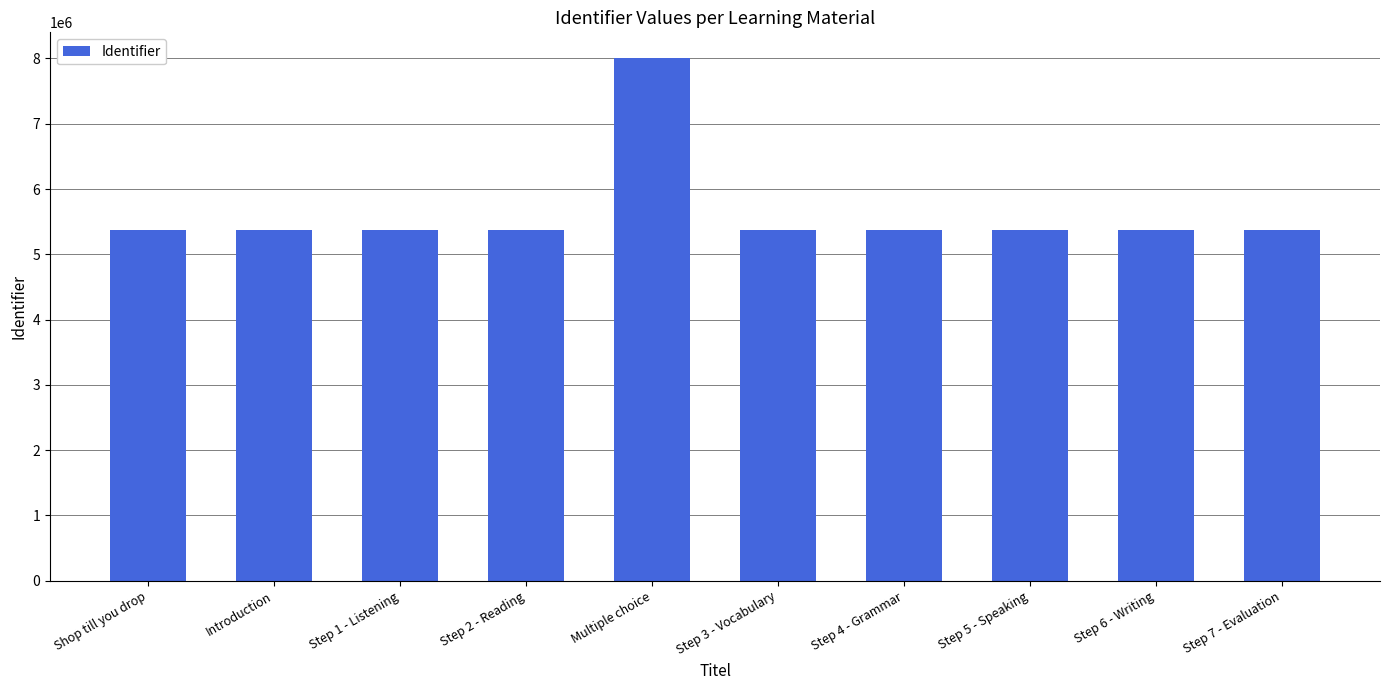

What is the difference between the maximum and minimum values?

2625841